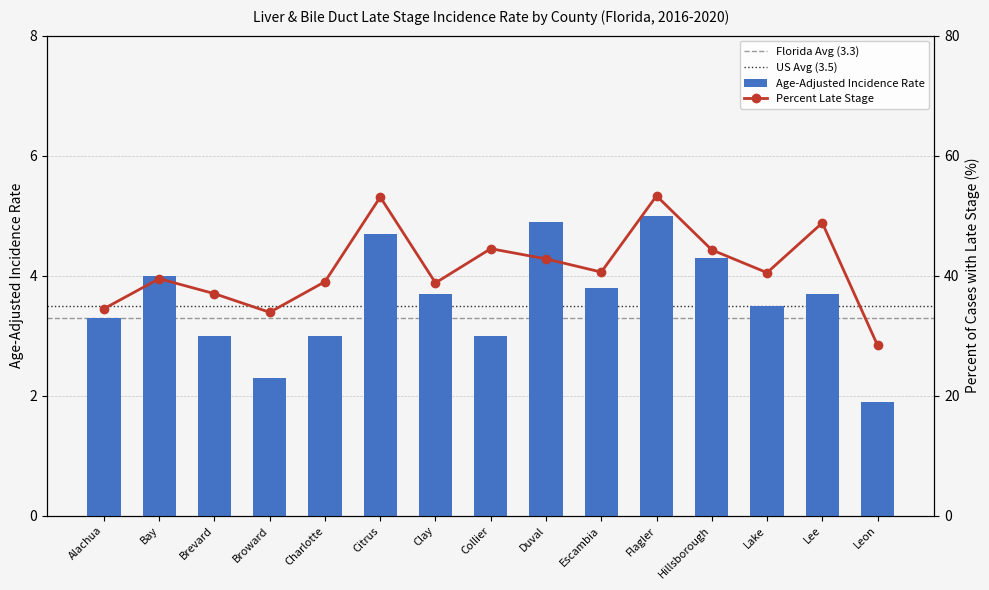

Reading left to right, transcribe all the data shown in this chart.

Age-Adjusted Incidence Rate: Alachua=3.3	Bay=4.0	Brevard=3.0	Broward=2.3	Charlotte=3.0	Citrus=4.7	Clay=3.7	Collier=3.0	Duval=4.9	Escambia=3.8	Flagler=5.0	Hillsborough=4.3	Lake=3.5	Lee=3.7	Leon=1.9
Percent Late Stage: Alachua=34.5	Bay=39.5	Brevard=37.0	Broward=33.9	Charlotte=39.0	Citrus=53.1	Clay=38.8	Collier=44.5	Duval=42.8	Escambia=40.6	Flagler=53.3	Hillsborough=44.3	Lake=40.5	Lee=48.8	Leon=28.4